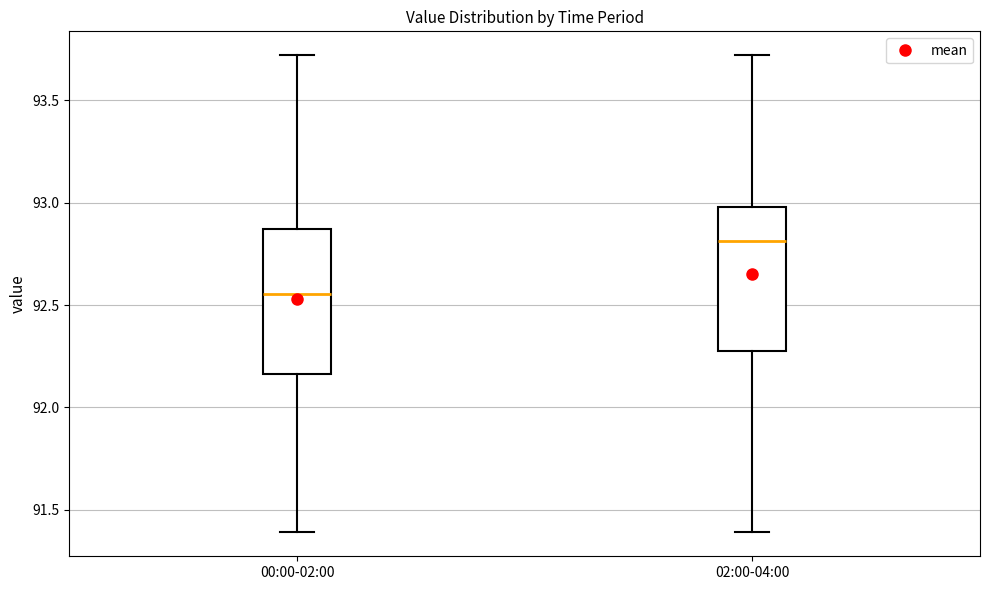

Where is the lower edge of the box for 02:00-04:00 on the y-axis? The values are not printed on the chart, so give them approximately, as read against the axis.

92.30